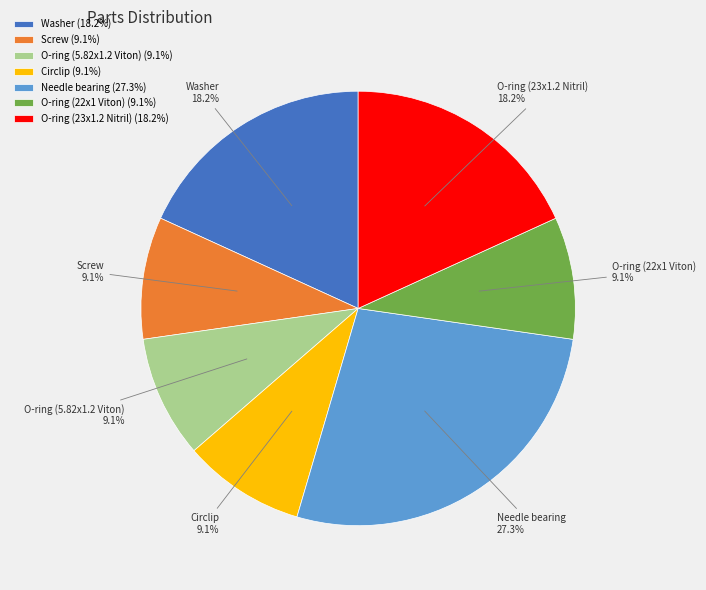

Count the number of slices in the pie.

7